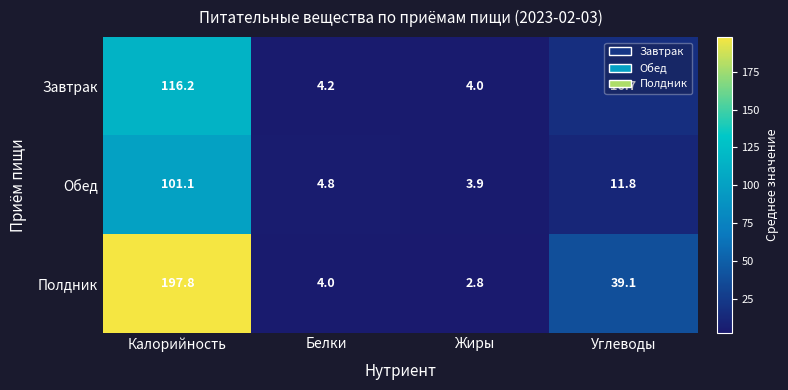

At which label does Обед first exceed 11?

Калорийность